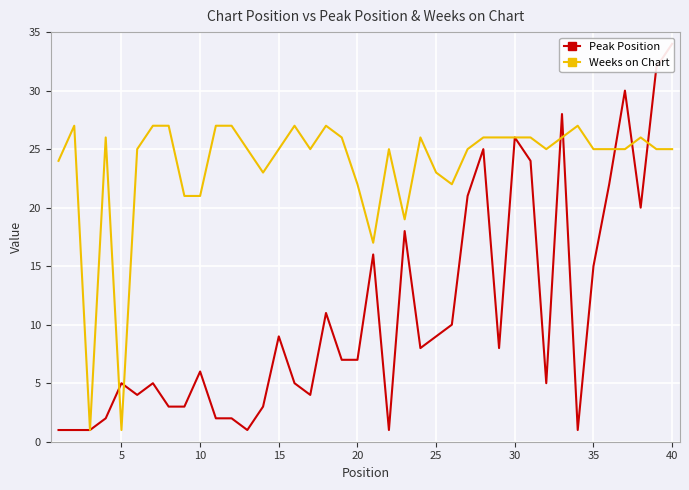

Is it true that Weeks on Chart equals 26 at 30?

True